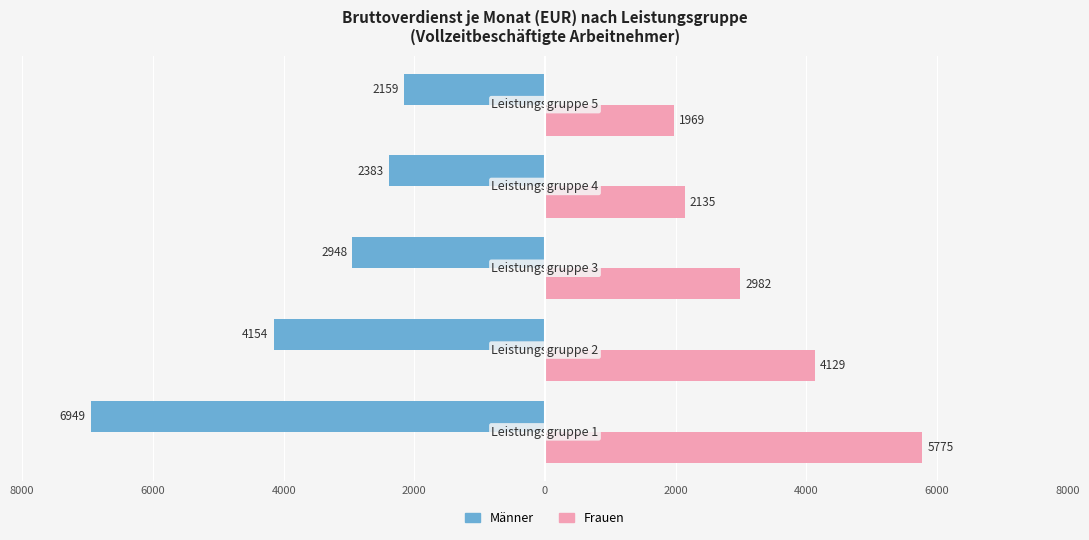

What are all the series names shown in the legend?

Männer, Frauen